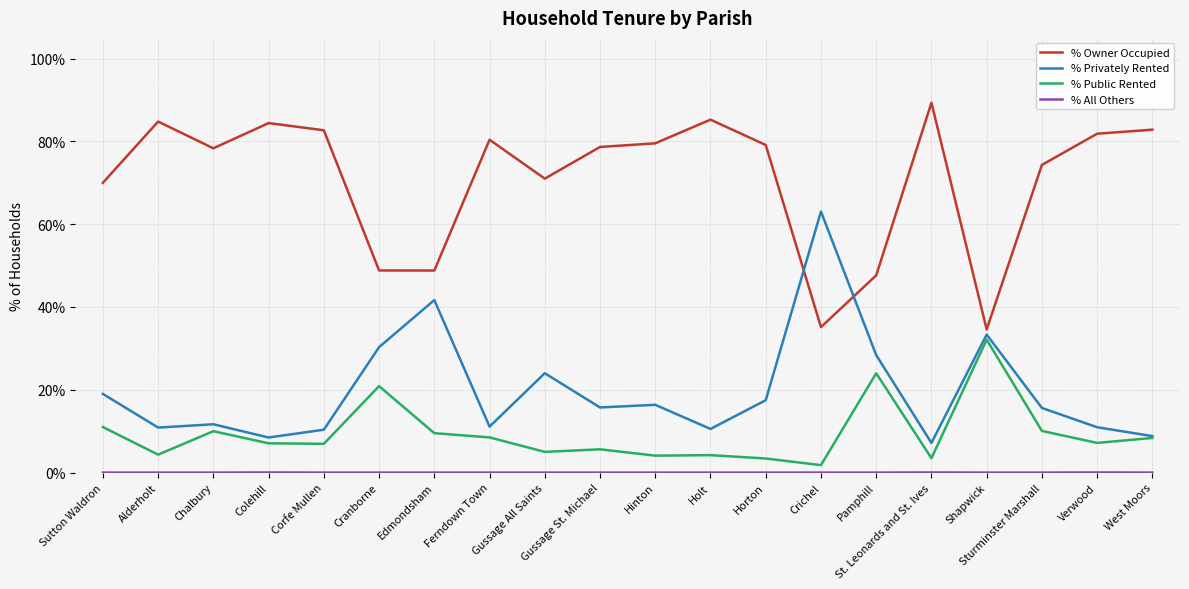

What is the difference between the % Public Rented values at Verwood and St. Leonards and St. Ives?

3.7